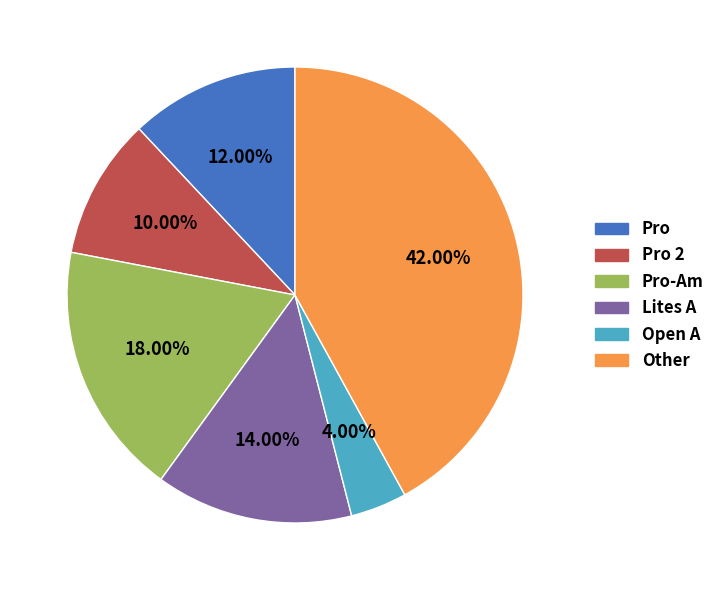

Does any single category account for the majority?

No